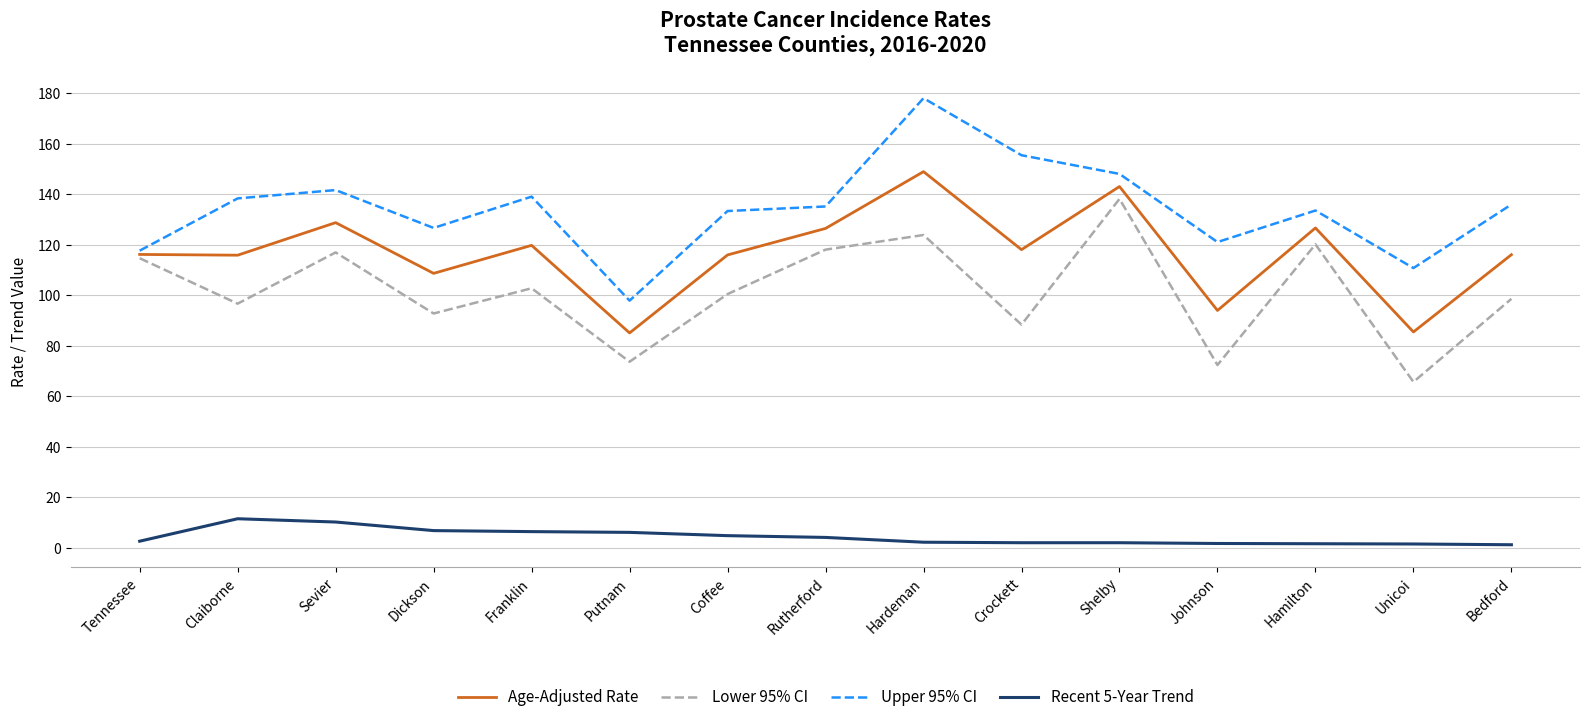

Is it true that Recent 5-Year Trend equals 4.7 at Coffee?

True